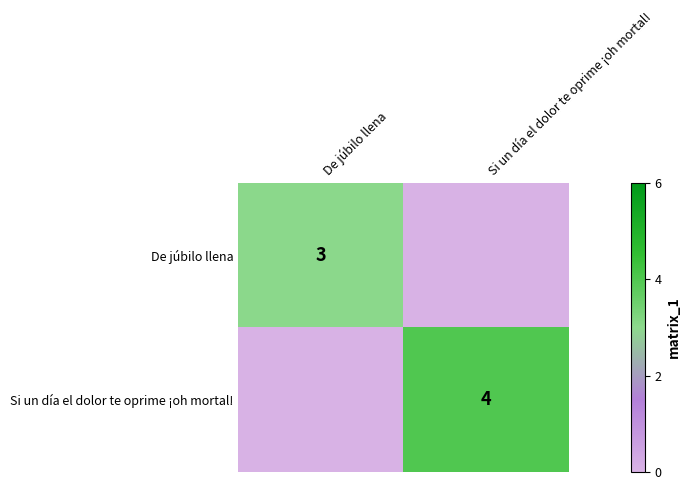

Count the number of categories in the chart.

2